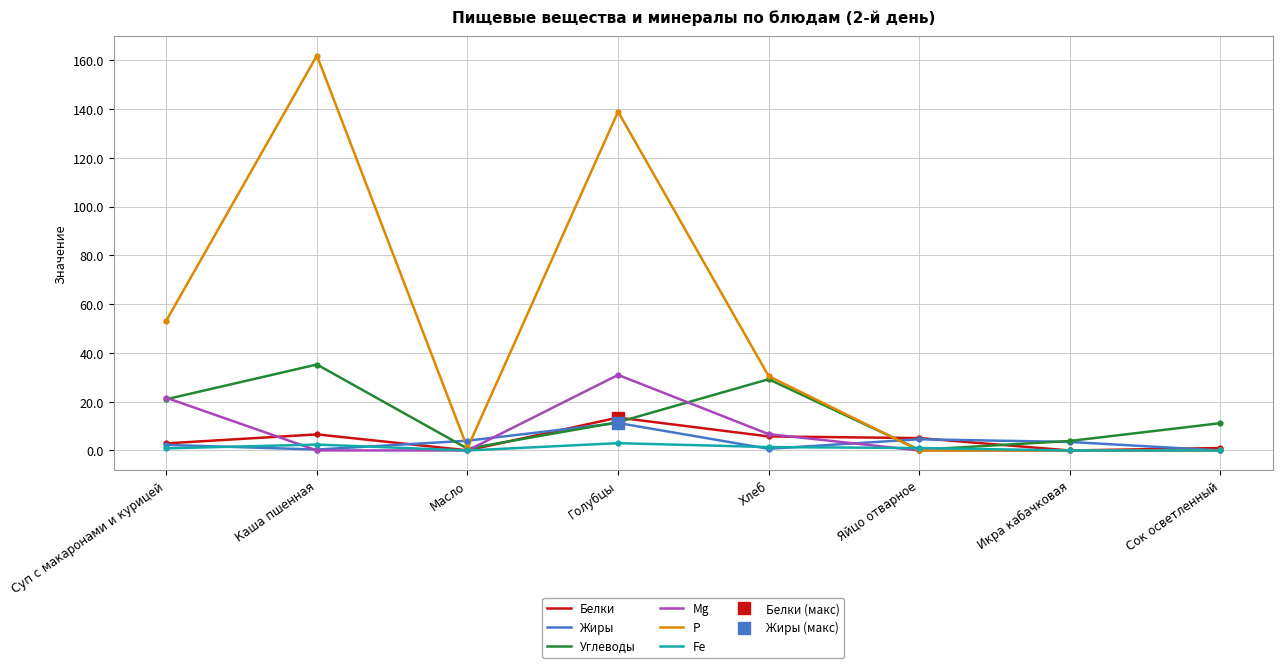

The value of Р at Голубцы is 139.0. True or false?

True